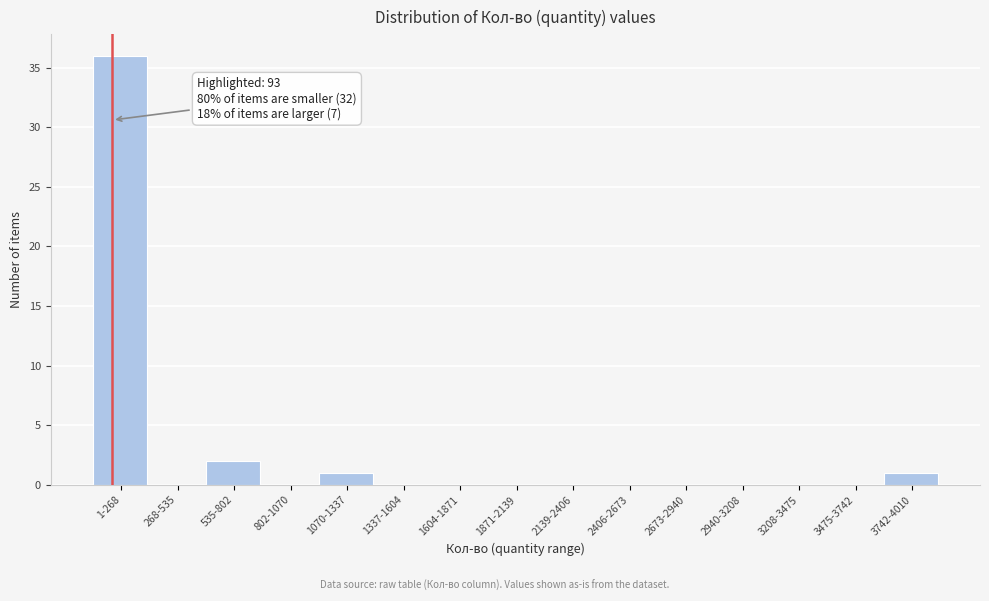

Reading left to right, extract all data points from this chart.

1-268=36	268-535=0	535-802=2	802-1070=0	1070-1337=1	1337-1604=0	1604-1871=0	1871-2139=0	2139-2406=0	2406-2673=0	2673-2940=0	2940-3208=0	3208-3475=0	3475-3742=0	3742-4010=1